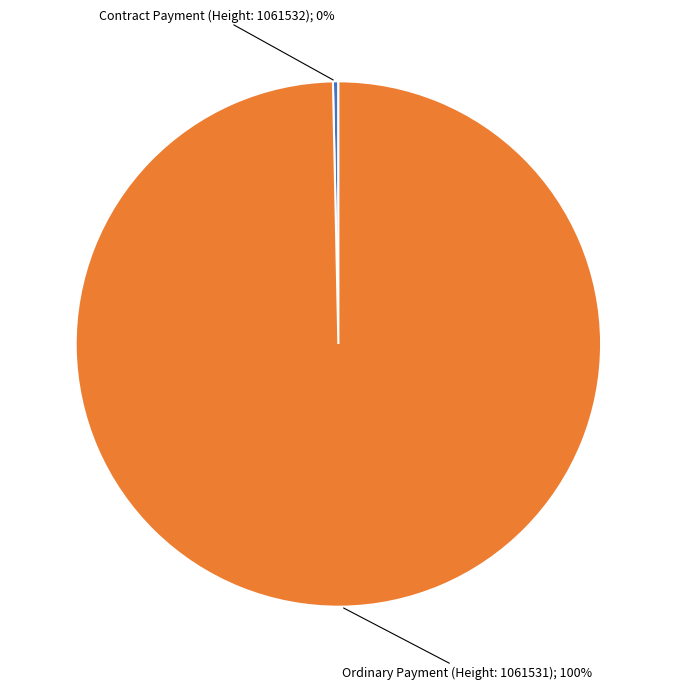

To the nearest percent, what is the average slice percentage?

50%